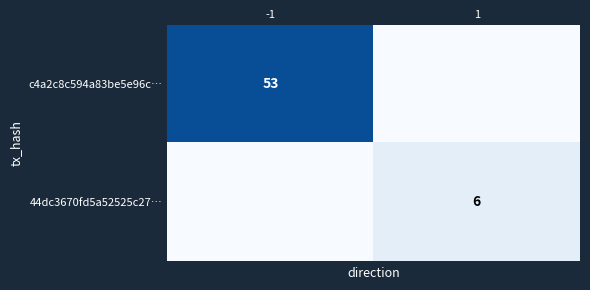

What is the greatest value displayed?

53